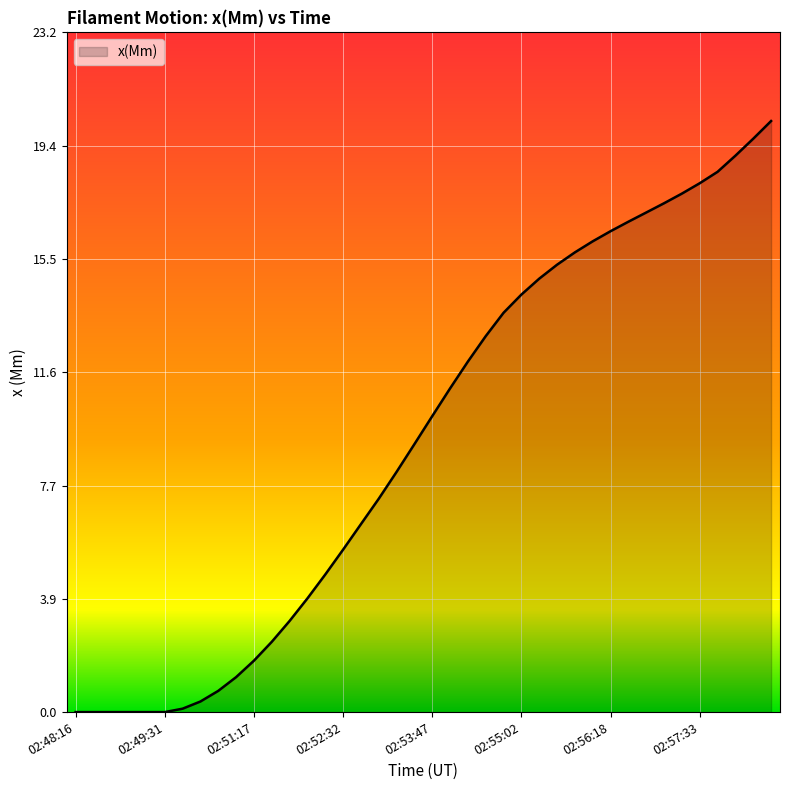

What is the difference between the maximum and minimum values?

20.2